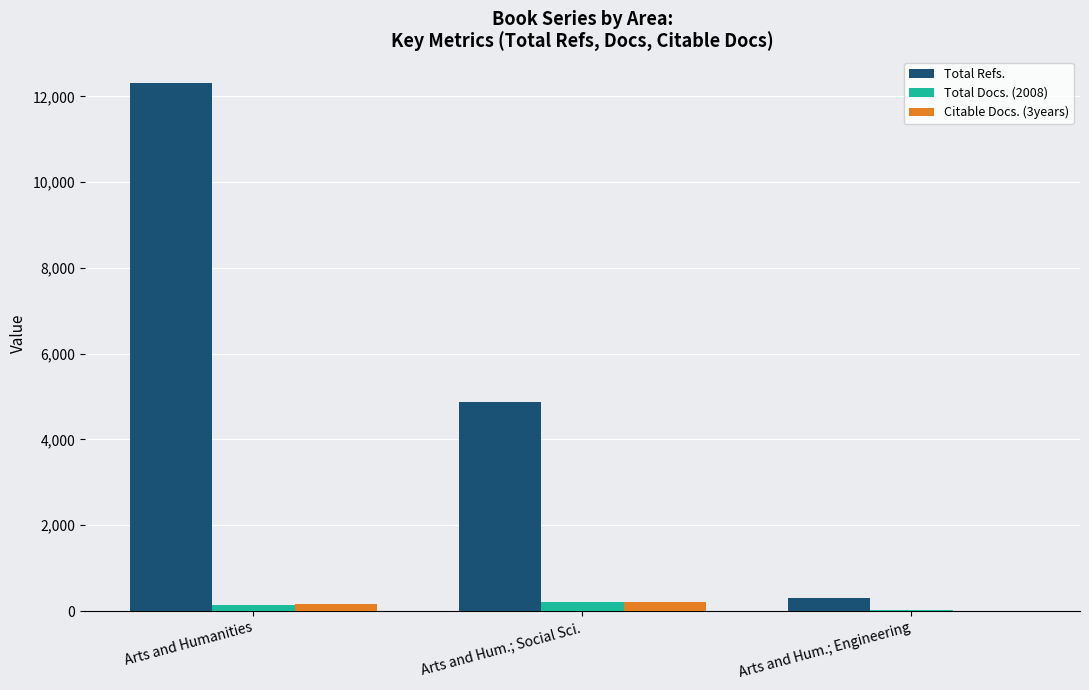

Which series has the largest total across all categories?

Total Refs.